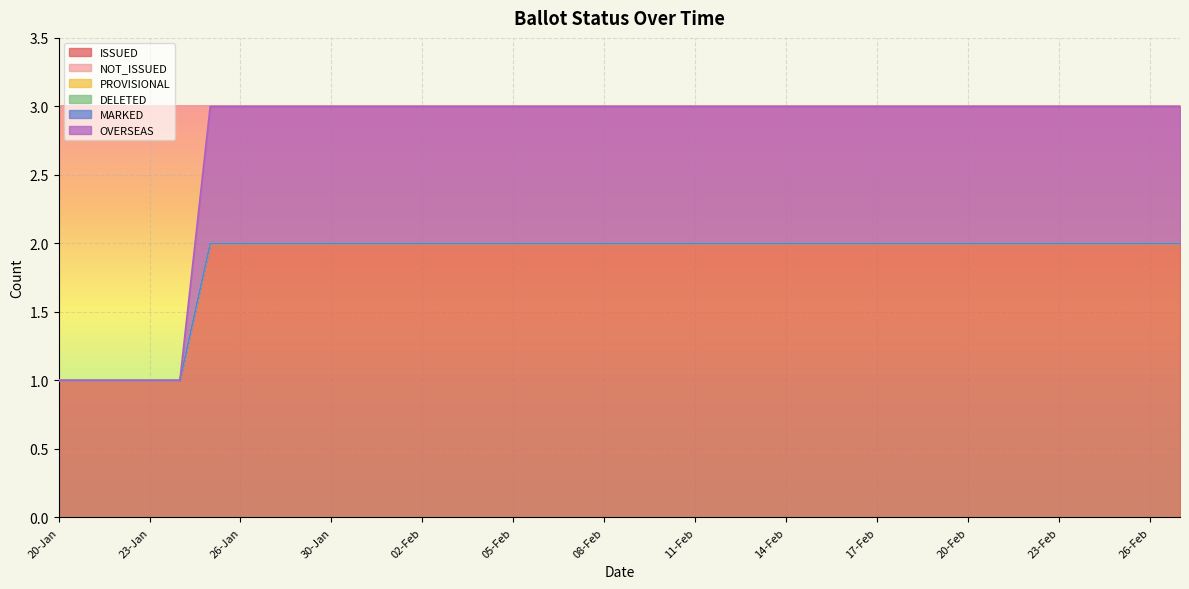

At how many categories does at least one series exceed 1?

33